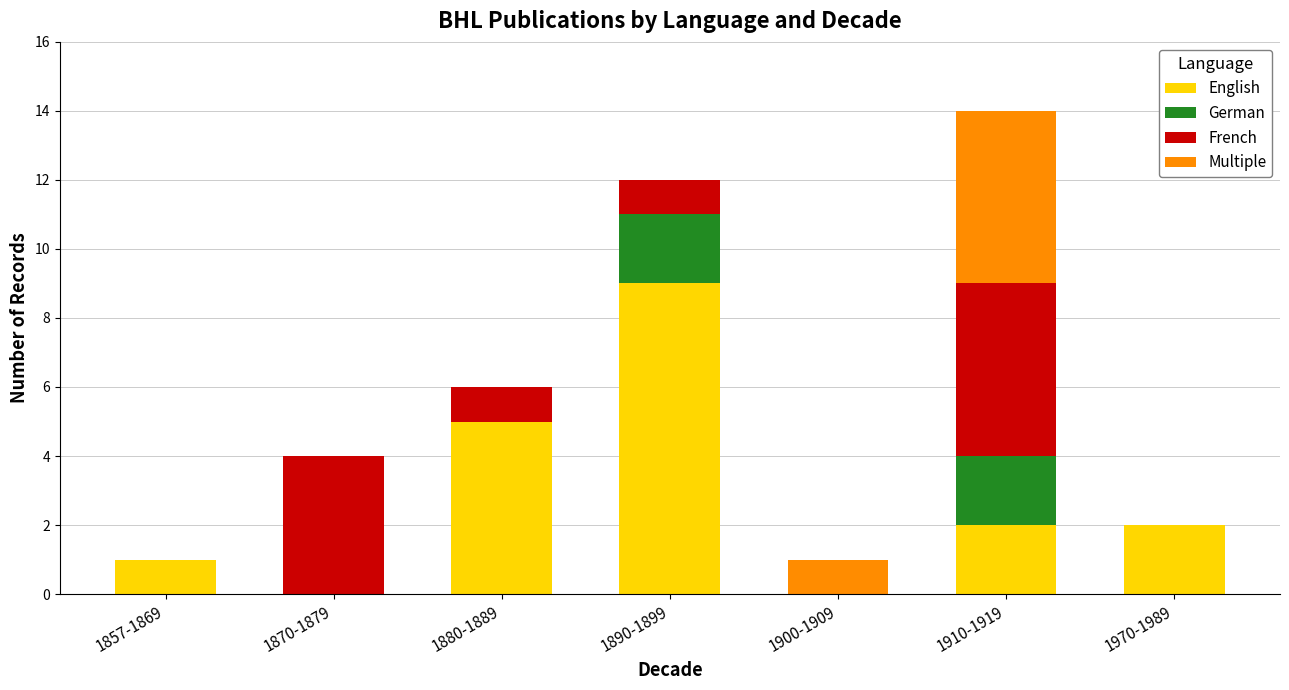

At which category is the sum across all series the highest?

1910-1919